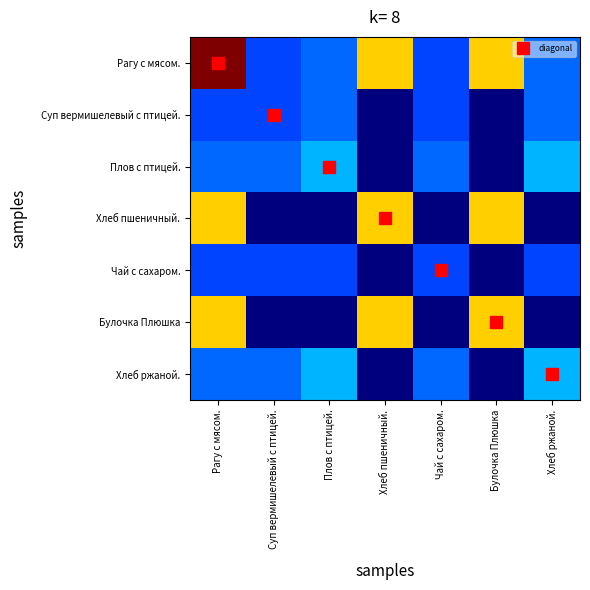

At which category is the sum across all series the highest?

Рагу с мясом.